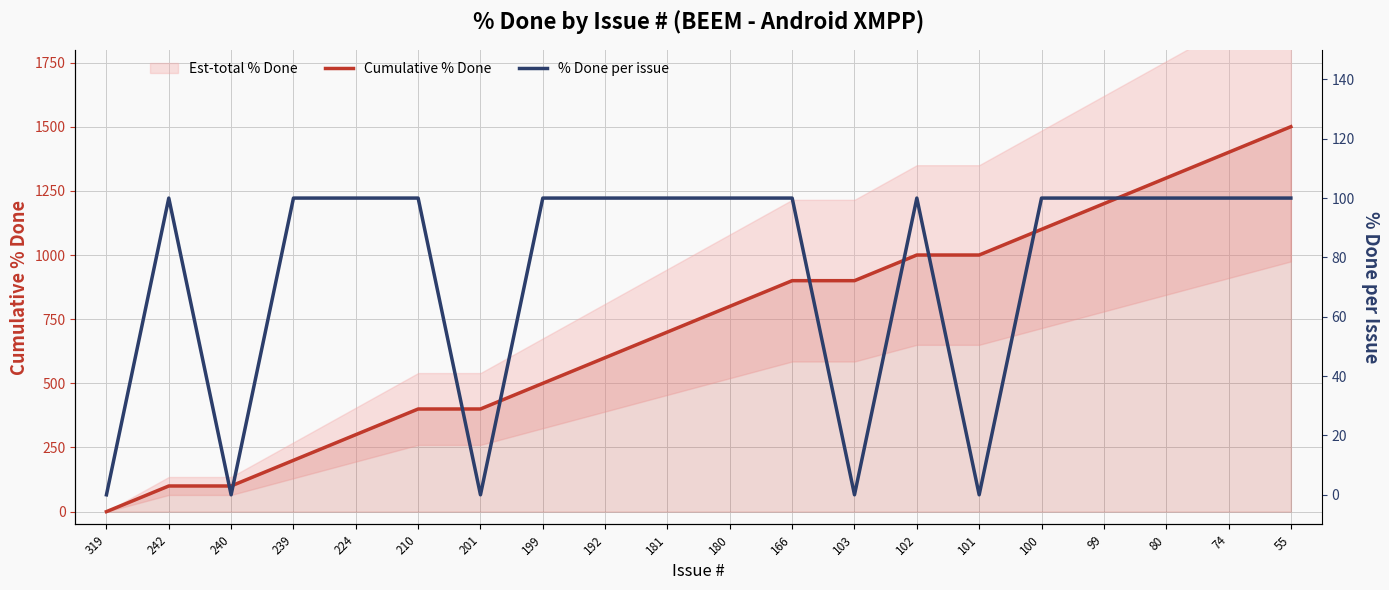

The value of Cumulative % Done at 224 is 300. True or false?

True